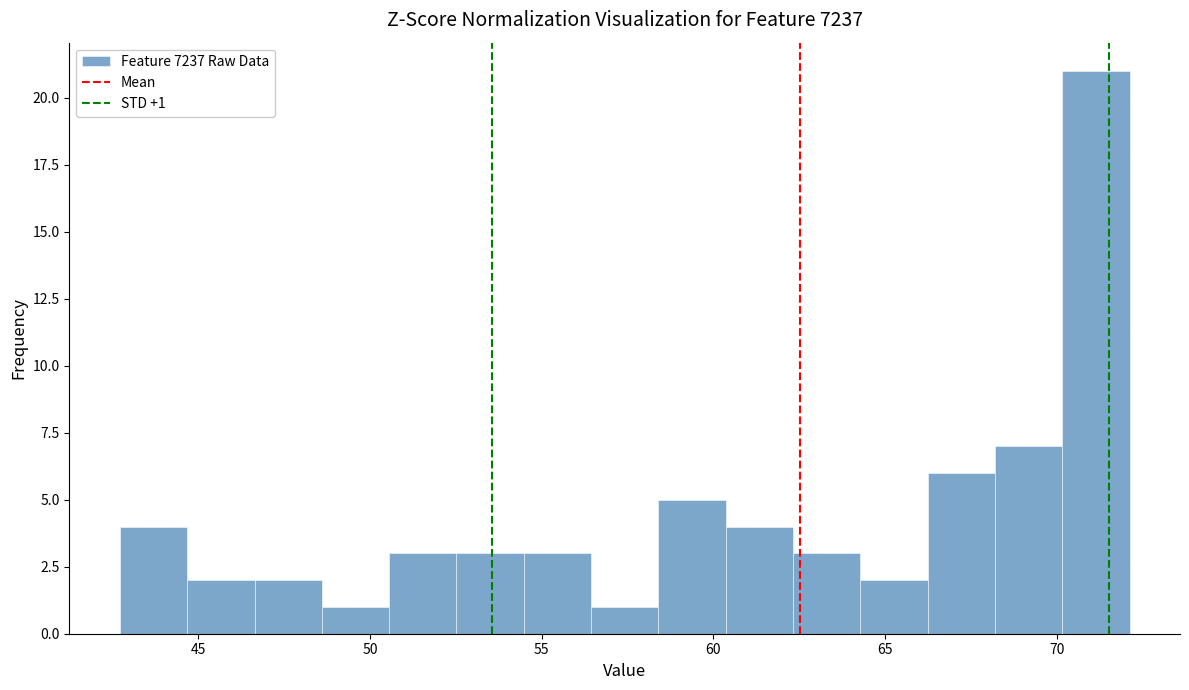

Read against the x-axis, roughly where is the centre of the tallest bar?

71.0